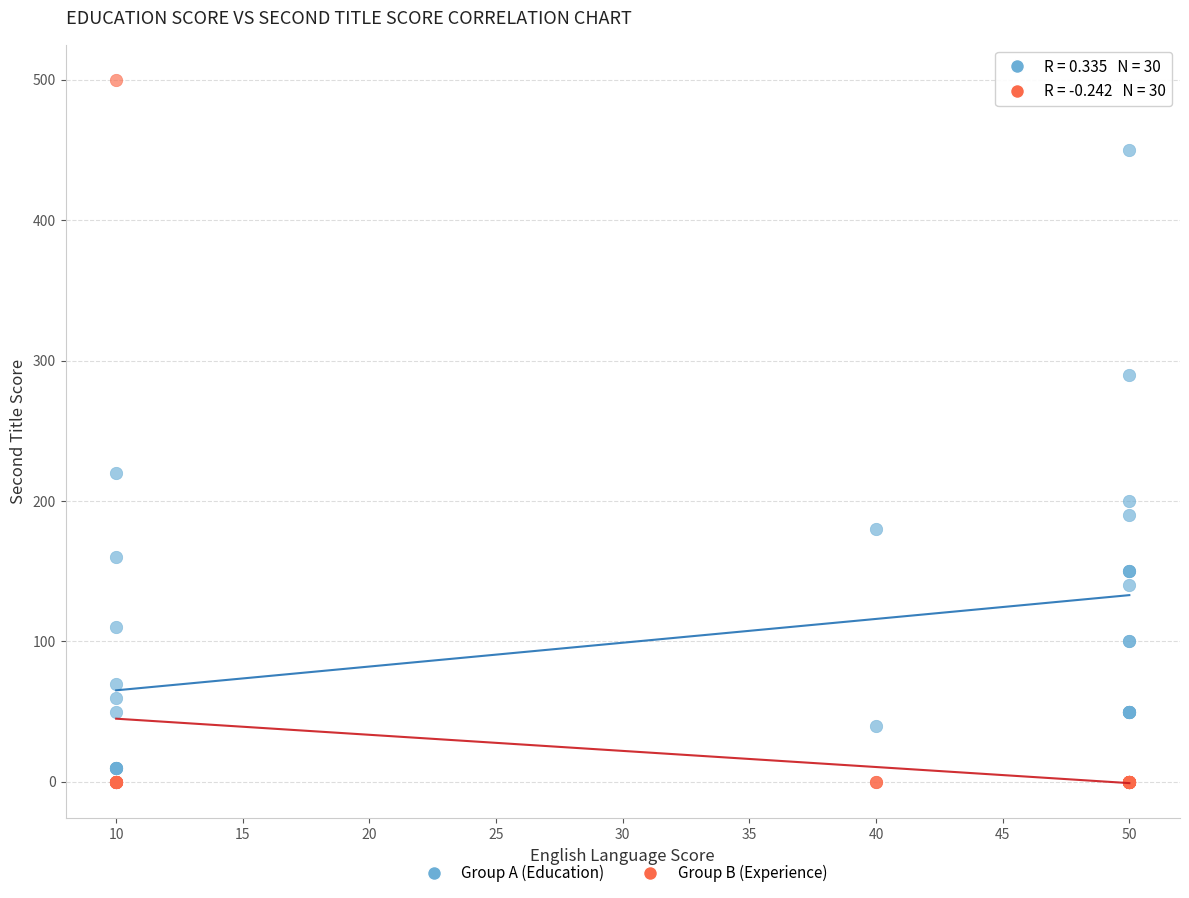

Across all series, what Y value is closest to 250?

220